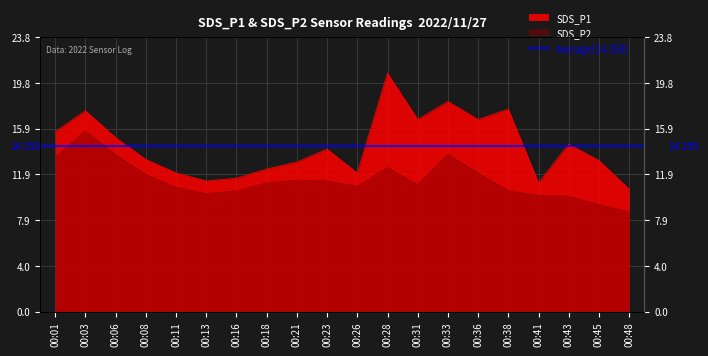

How many data points in SDS_P2 are less than 11?

9